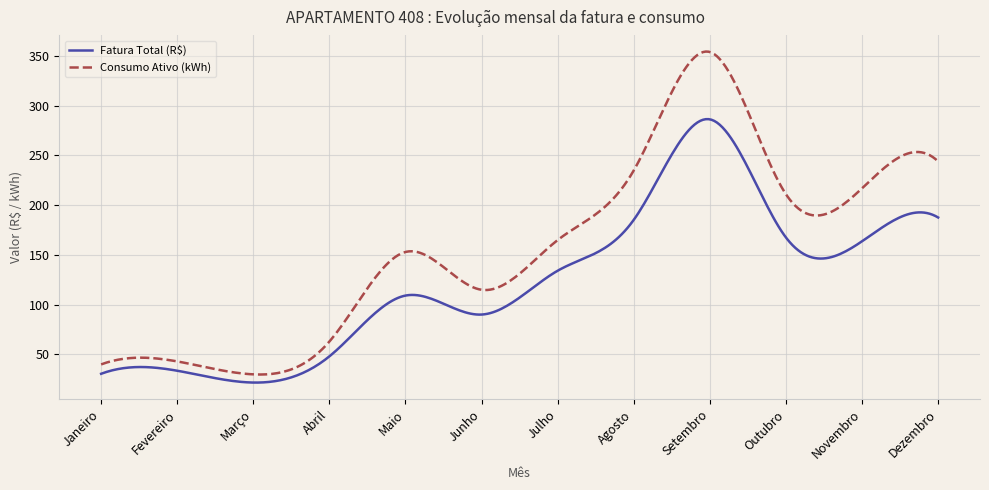

Which series has the largest range (max minus min)?

Consumo Ativo (kWh)